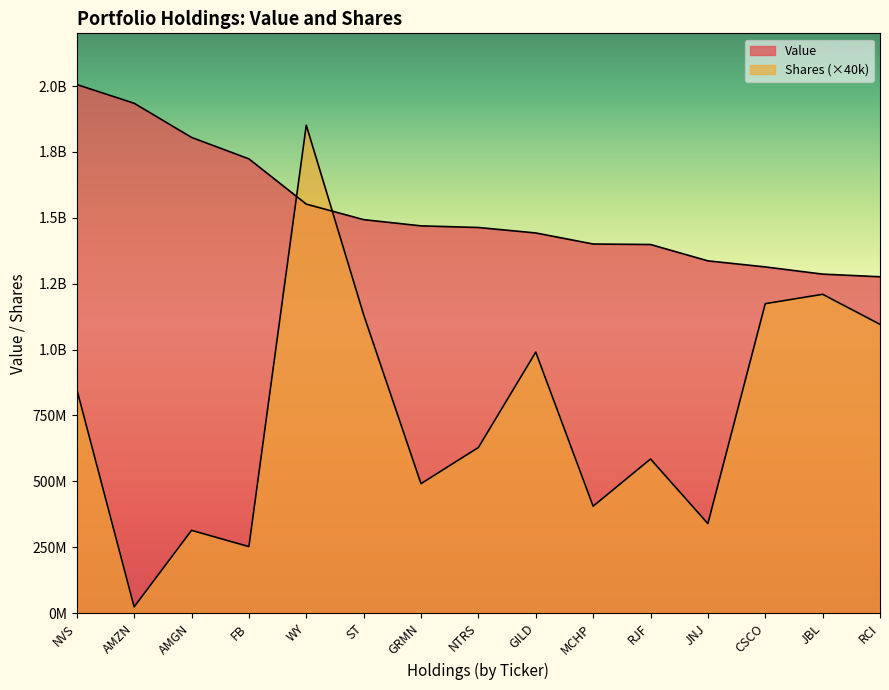

How many data points does each series have?

15